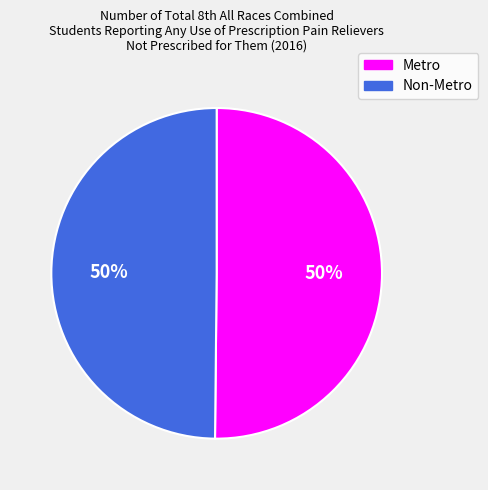

How many slices are in this pie chart?

2